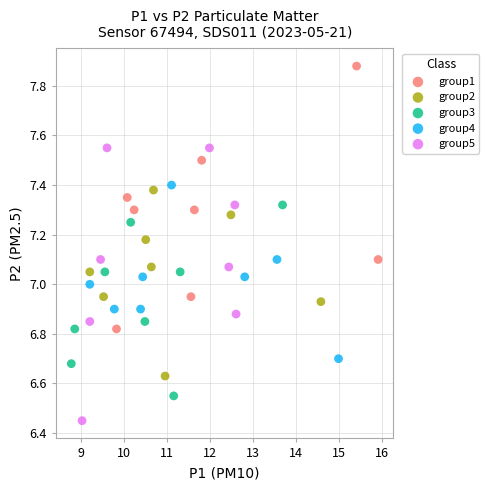

Which series has the largest Y range (max minus min)?

group5